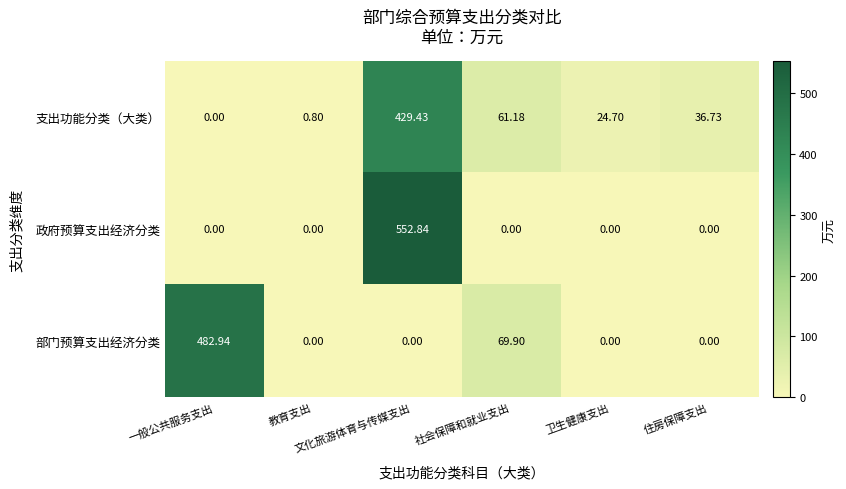

List the series in order of their peak value, lowest first.

支出功能分类（大类）, 部门预算支出经济分类, 政府预算支出经济分类